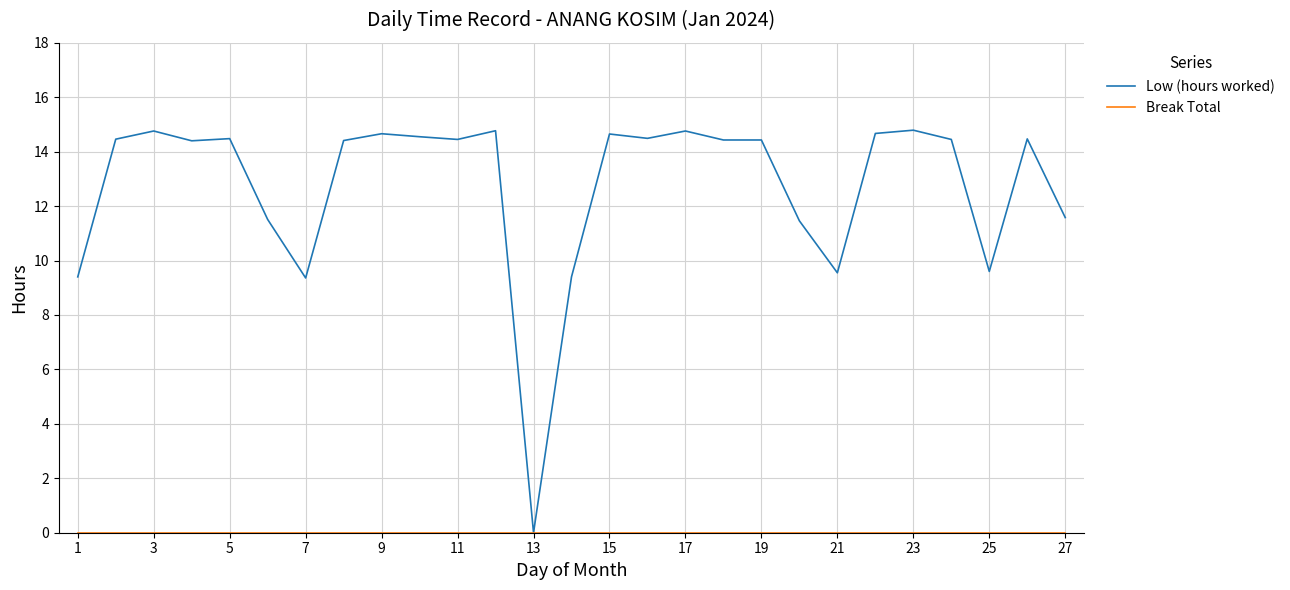

Which series has the largest total across all categories?

Low (hours worked)